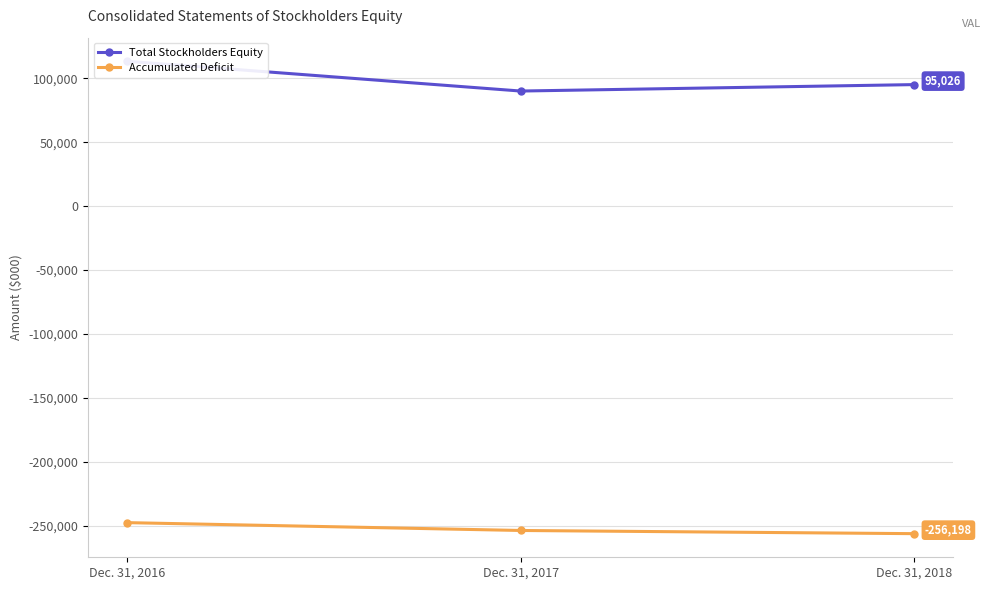

Which has a higher value, Dec. 31, 2018 or Dec. 31, 2017?

Dec. 31, 2018